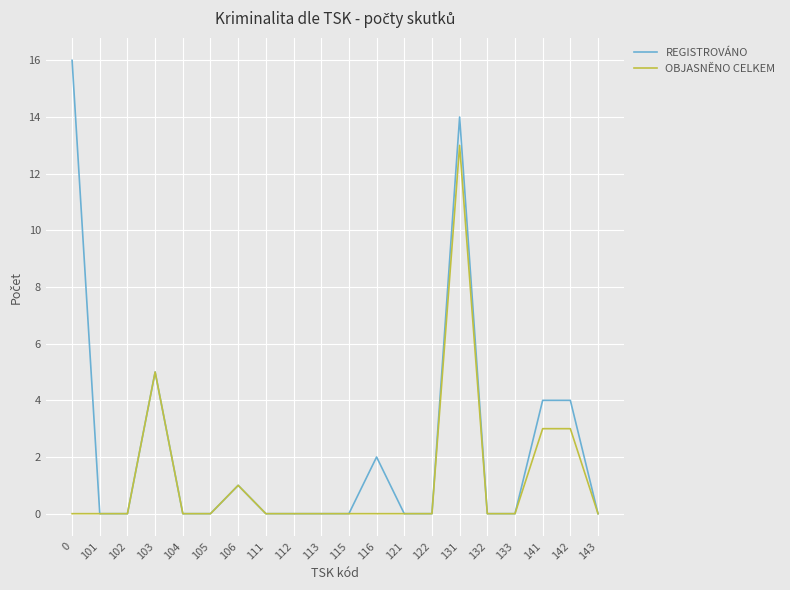

Which series has the largest total across all categories?

REGISTROVÁNO